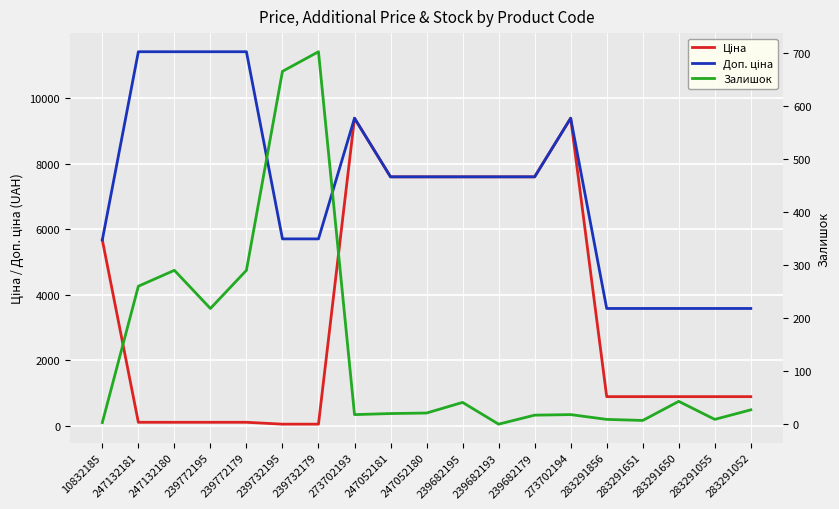

Is the value of Залишок at 283291055 greater than the value of Ціна at 247052180?

No